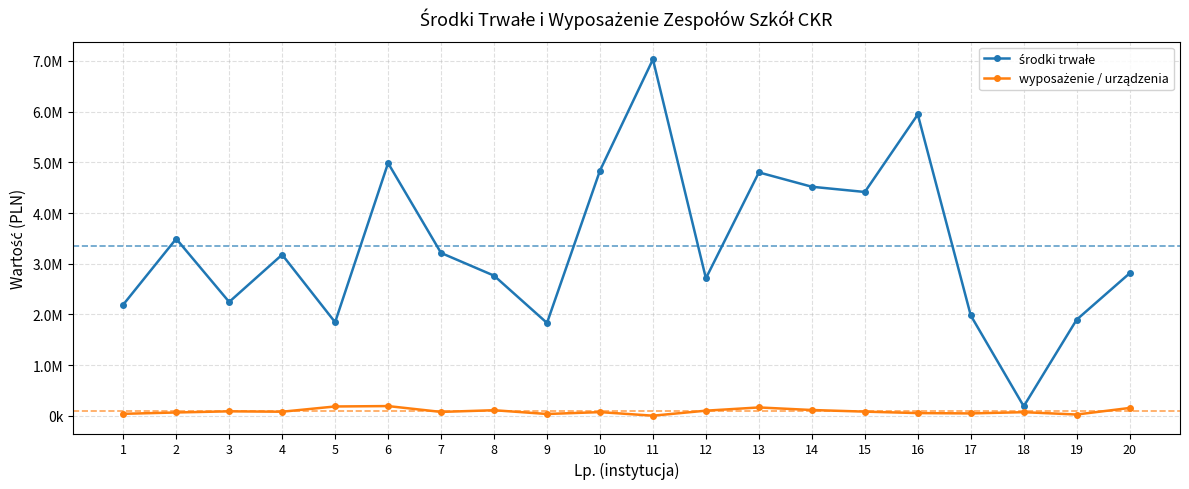

Rank the series by their maximum value, from highest to lowest.

środki trwałe, wyposażenie / urządzenia